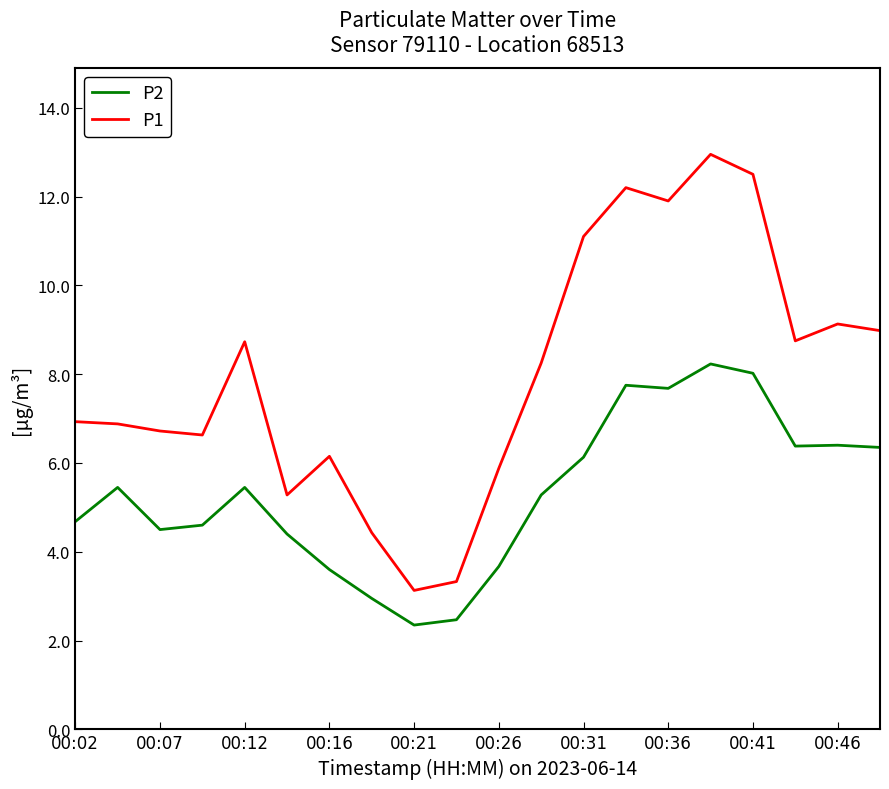

List the series in order of their peak value, highest first.

P1, P2